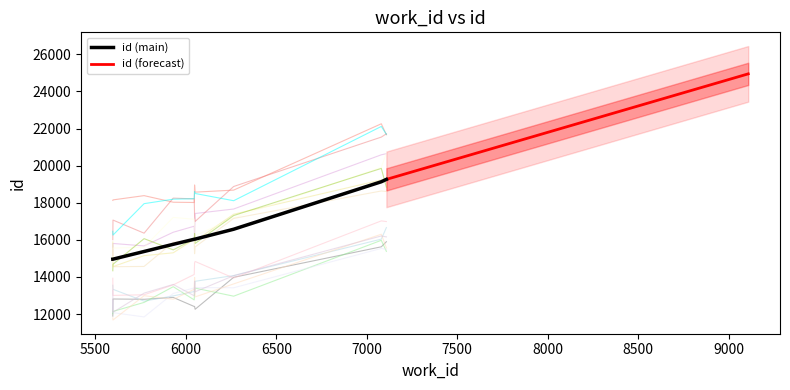

Does the chart display data point markers on the line(s)?

No